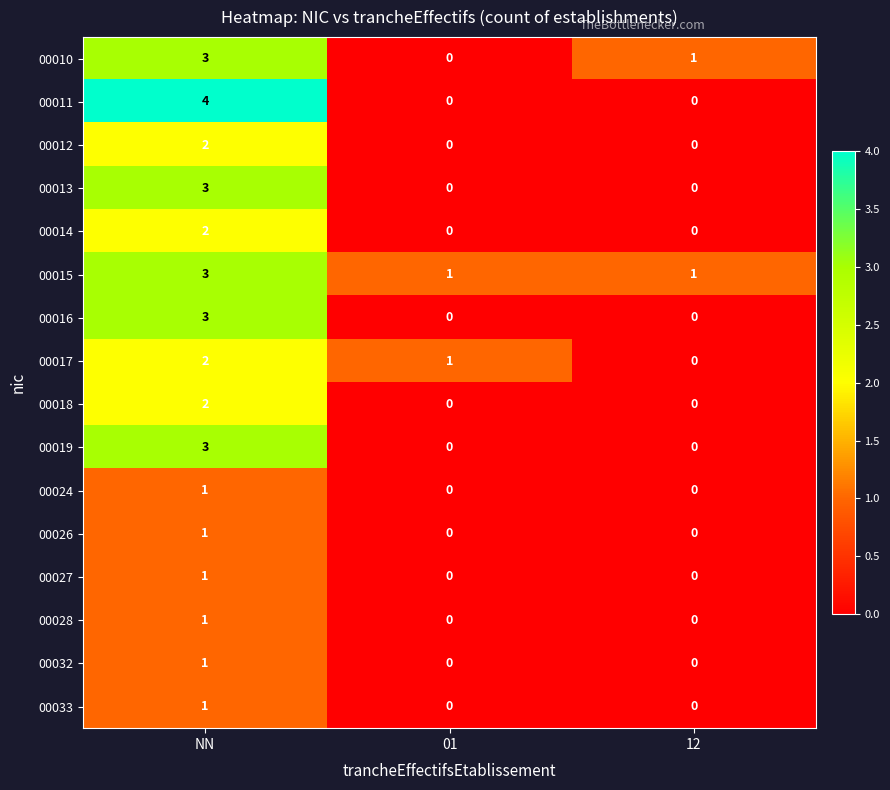

What is the spread (max minus min) of values at 12?

1